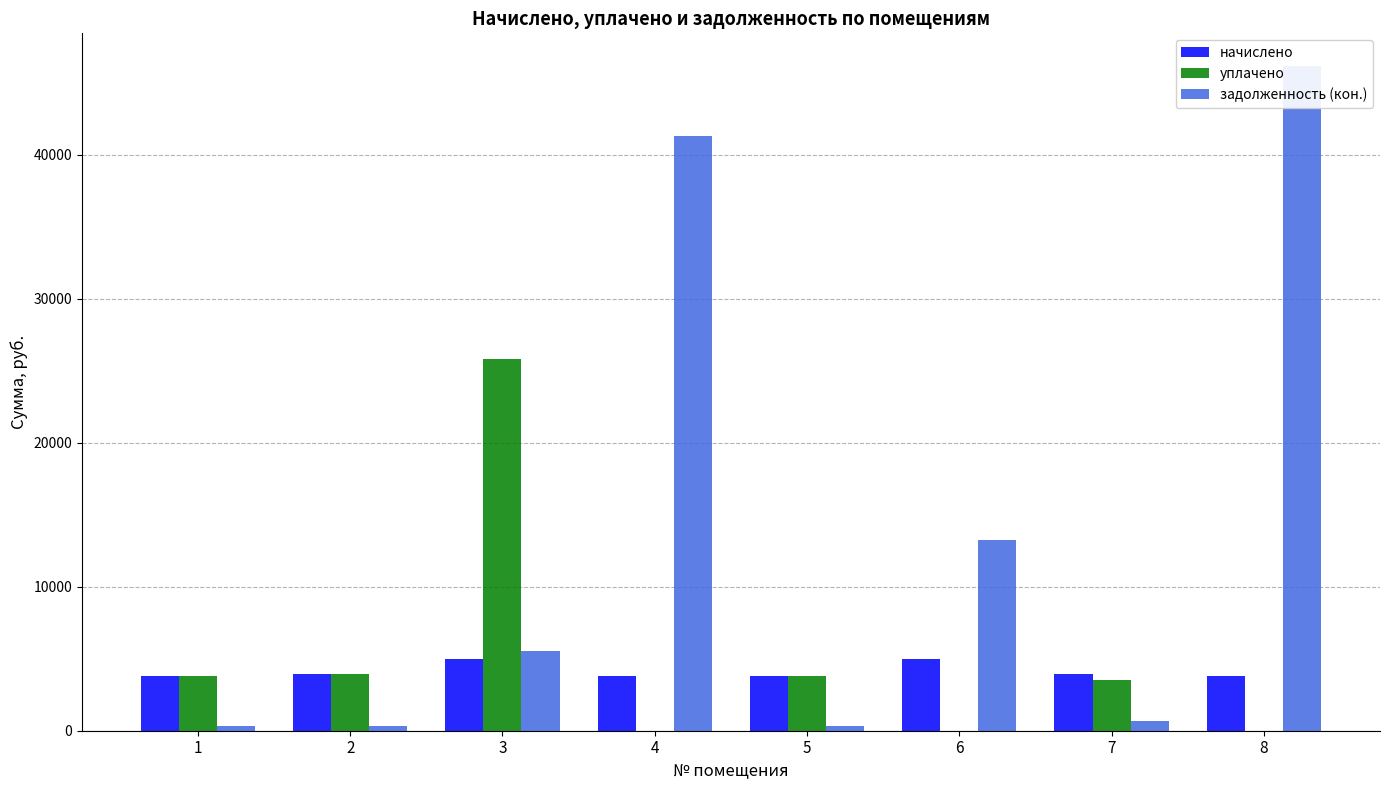

Reading right to left, extract all data points from this chart.

начислено: 8=3804.2	7=3916.1	6=5011.0	5=3836.2	4=3812.2	3=4971.0	2=3956.0	1=3828.1
уплачено: 8=0.0	7=3556.3	6=0.0	5=3804.3	4=0.0	3=25832.9	2=3922.4	1=3795.6
задолженность (кон.): 8=46150.9	7=652.2	6=13235.7	5=319.7	4=41297.4	3=5520.4	2=329.7	1=319.0